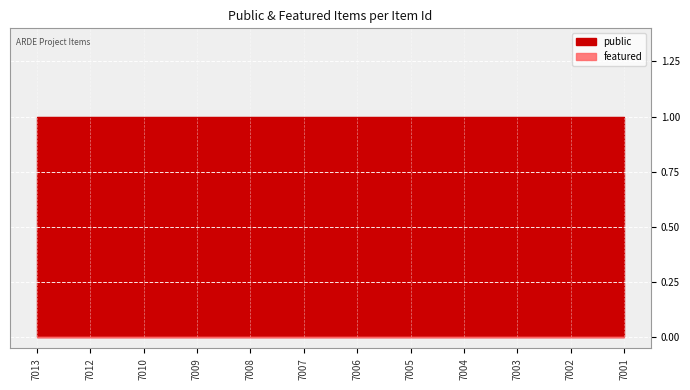

Reading left to right, transcribe all the data shown in this chart.

public: 7013=1	7012=1	7010=1	7009=1	7008=1	7007=1	7006=1	7005=1	7004=1	7003=1	7002=1	7001=1
featured: 7013=0	7012=0	7010=0	7009=0	7008=0	7007=0	7006=0	7005=0	7004=0	7003=0	7002=0	7001=0